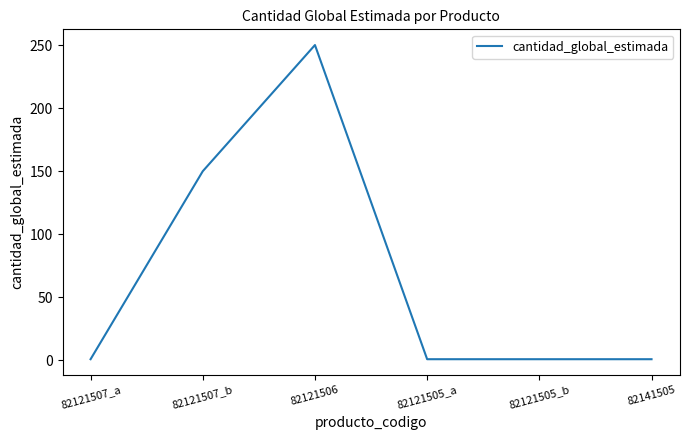

Is it true that the value at 82121505_a is 1?

True